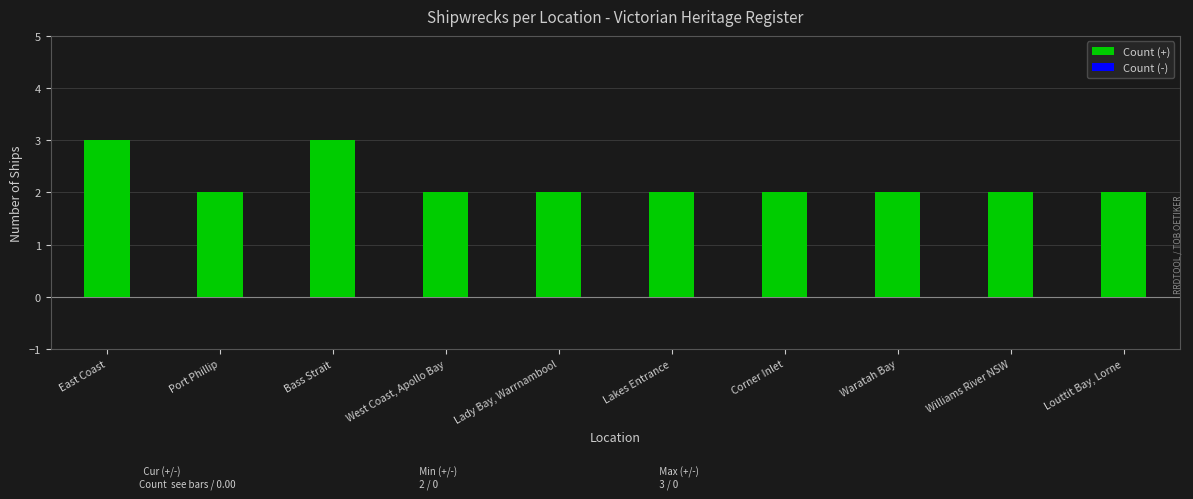

Between Bass Strait and Louttit Bay, Lorne, which is larger?

Bass Strait